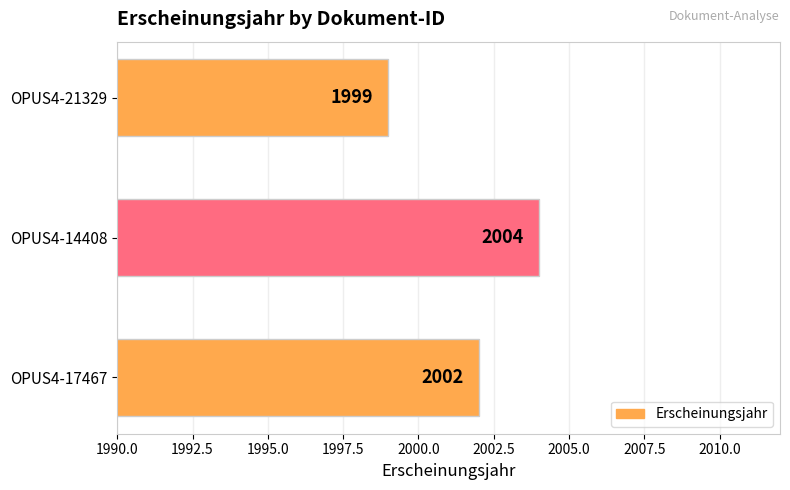

What is the difference between the maximum and minimum values?

5